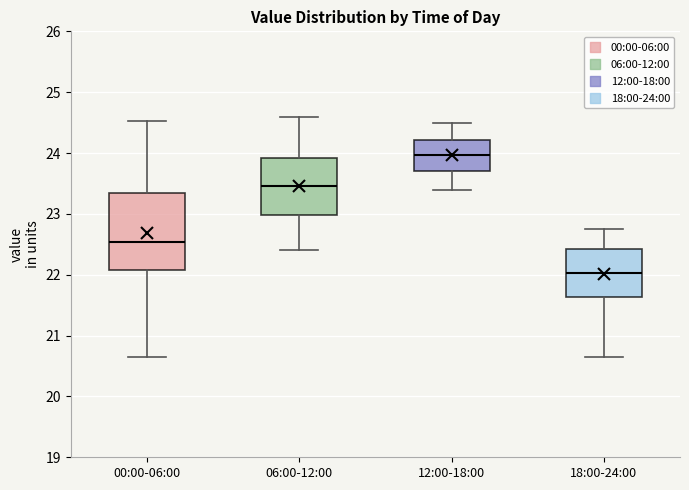

Where is the lower edge of the box for 00:00-06:00 on the y-axis? The values are not printed on the chart, so give them approximately, as read against the axis.

22.1